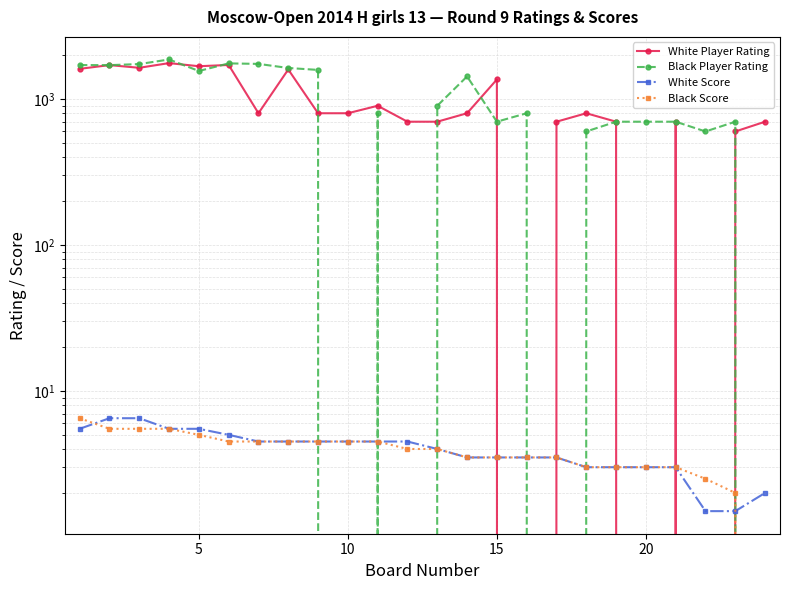

What is the difference between the second highest and minimum values in the Black Score series?

5.5